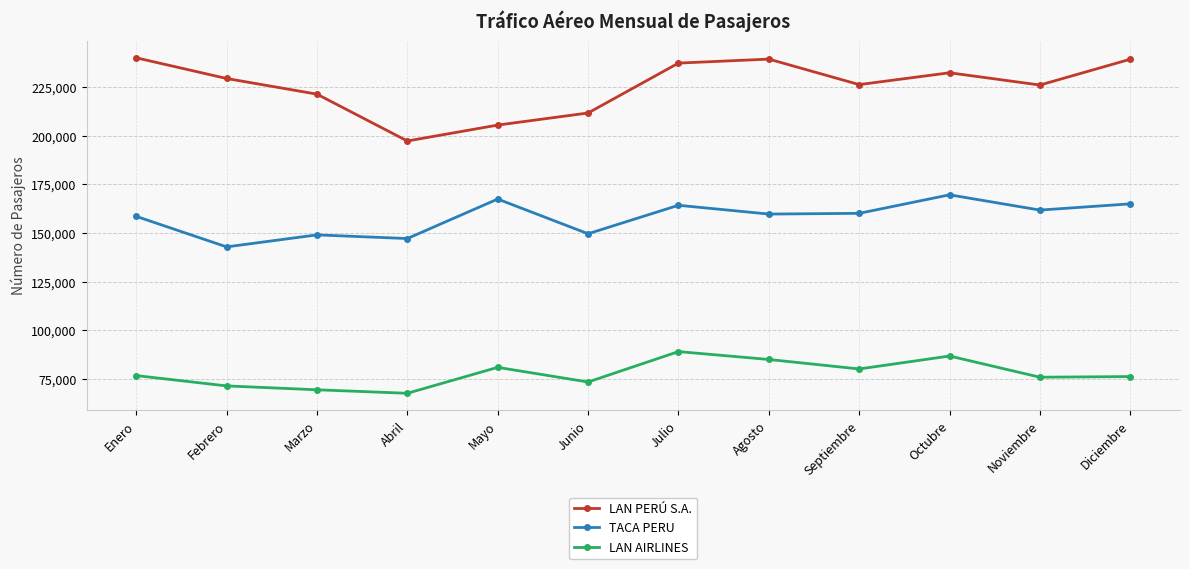

Which series has the widest spread of values?

LAN PERÚ S.A.